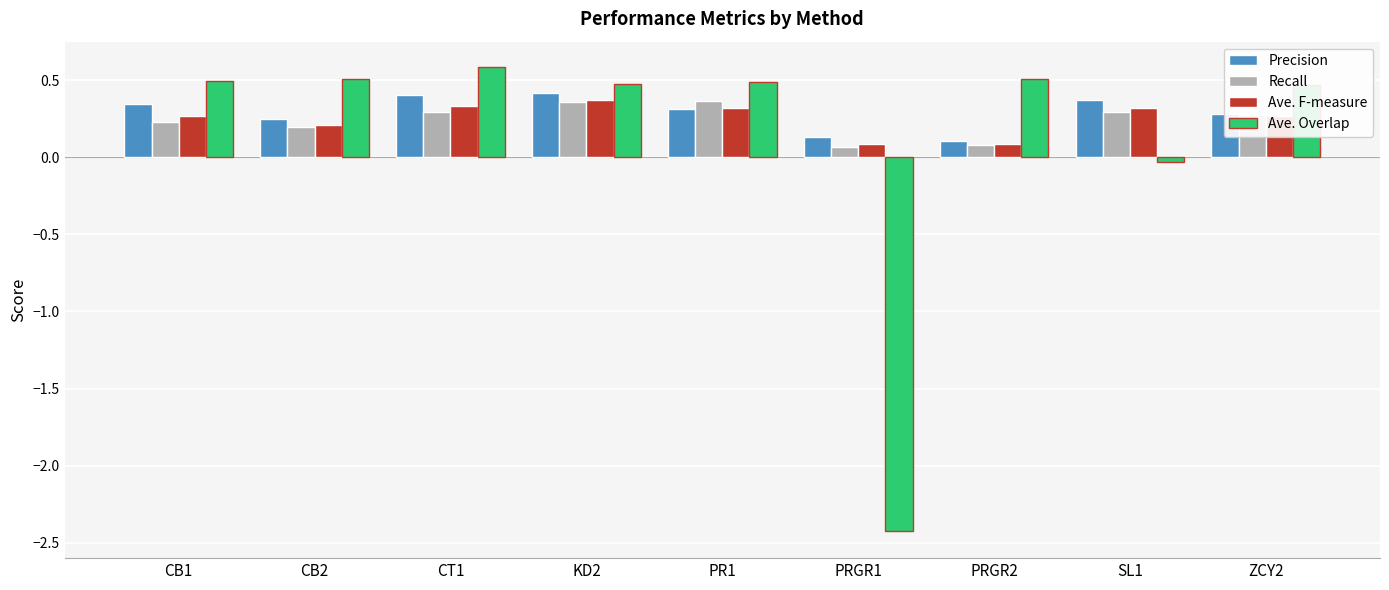

What is the sum of all Ave. F-measure values?

2.3